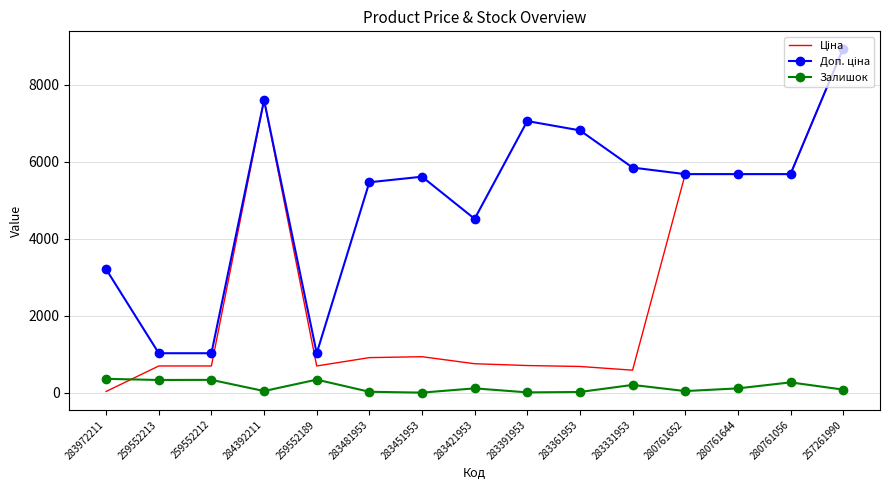

What is the maximum value shown in the chart?

8934.1